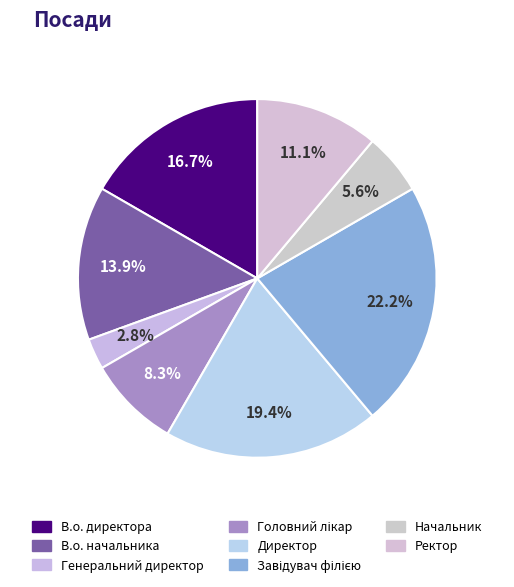

Does В.о. директора account for over 50% of the chart?

No